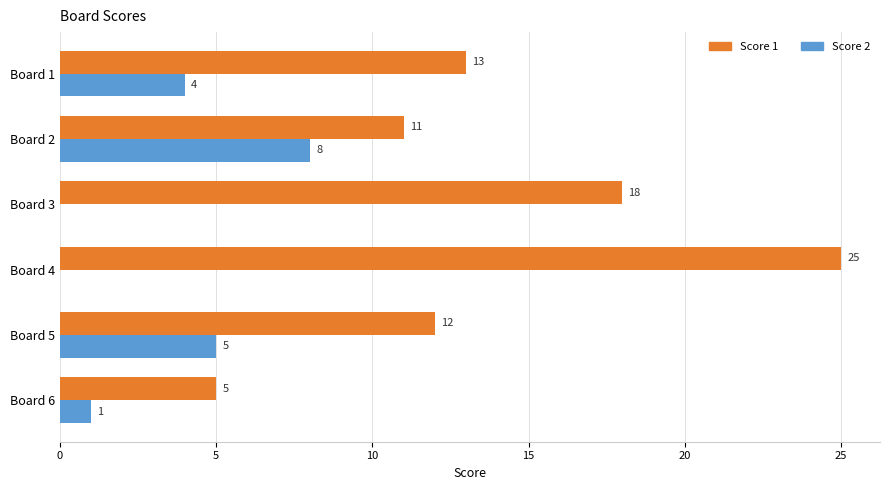

What is the greatest value displayed?

25